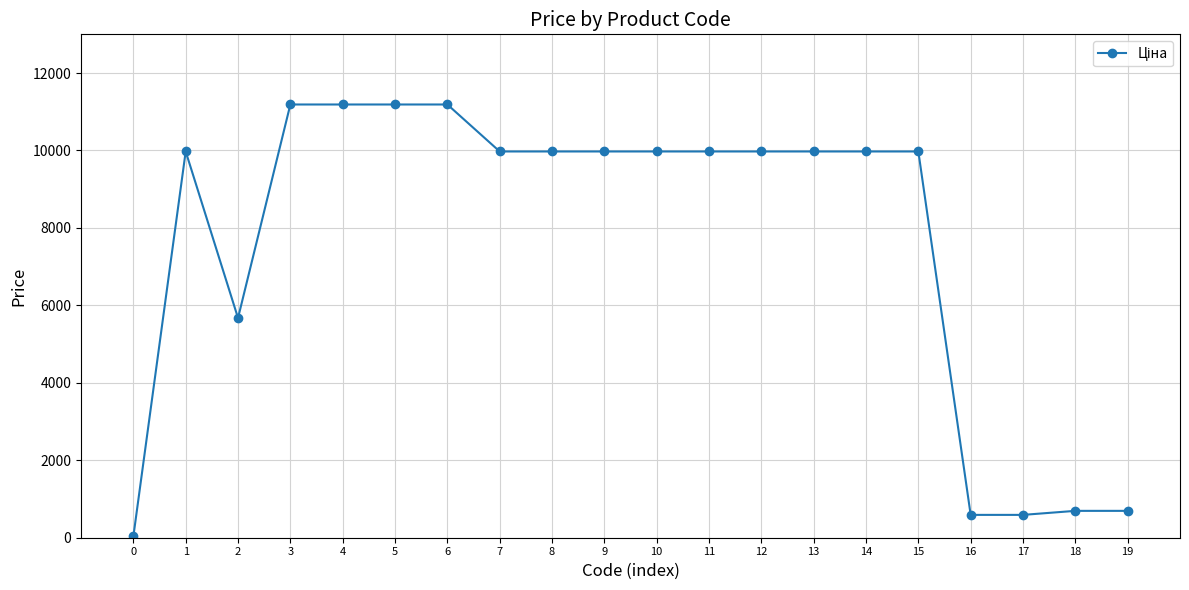

What is the difference between the maximum and minimum values?

11156.1